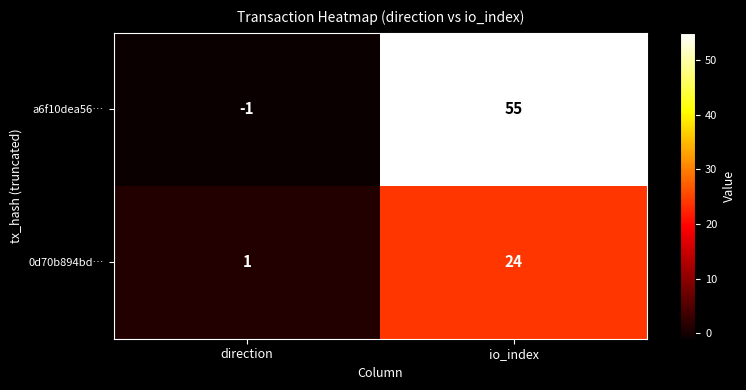

Read the a6f10dea56… value at io_index, to the nearest 10.

60